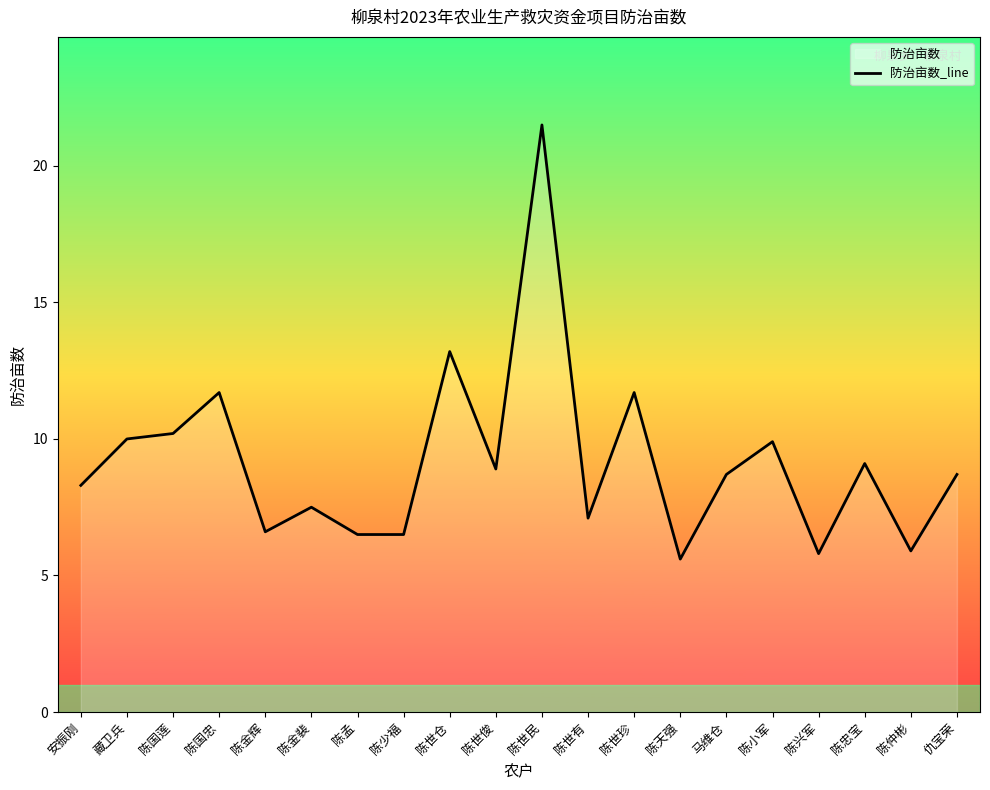

What is the smallest value displayed?

5.6